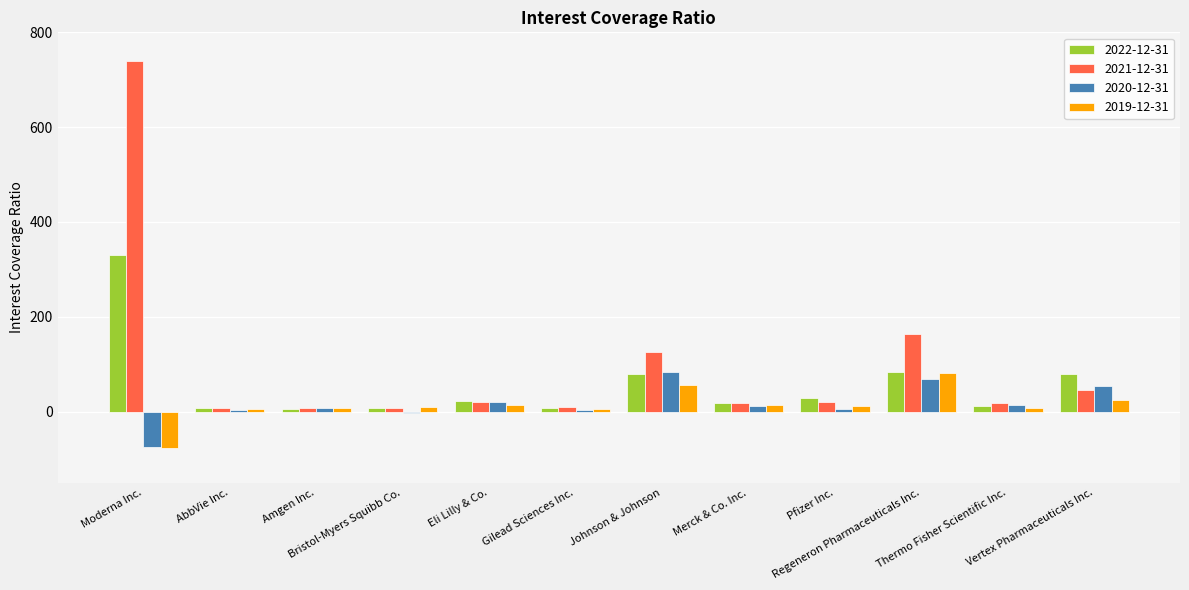

Does the chart contain stacked bars?

No